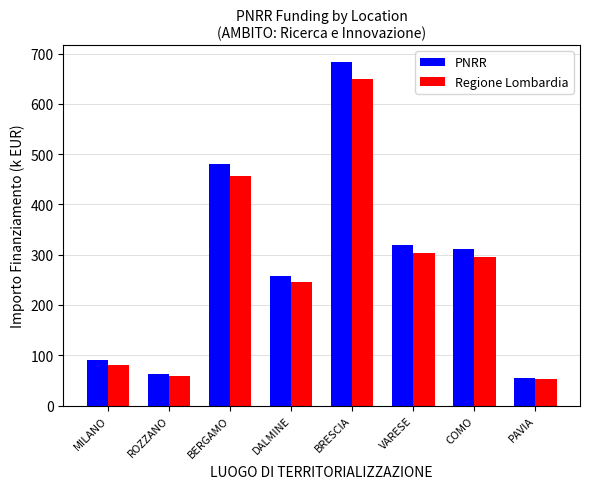

What position from the right is VARESE?

3